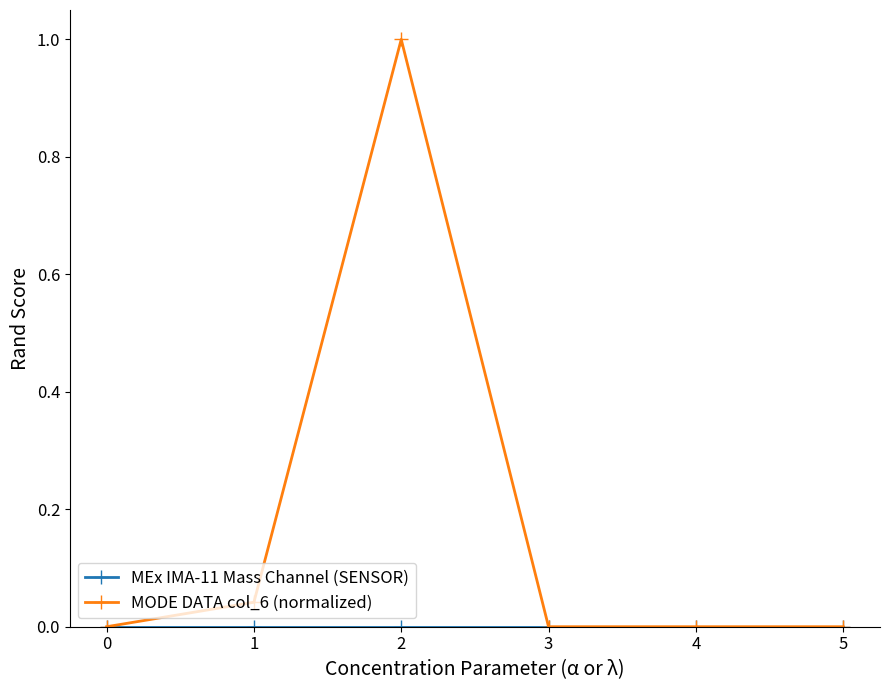

How many lines are shown in the chart?

2